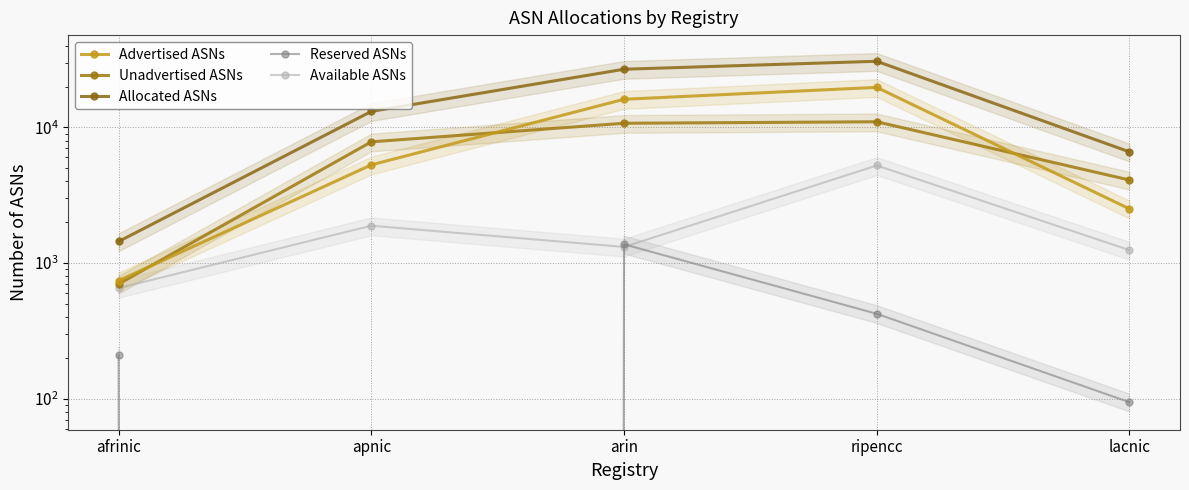

Reading left to right, what are all the values shown in this chart?

Advertised ASNs: afrinic=740	apnic=5290	arin=16116	ripencc=19721	lacnic=2506
Unadvertised ASNs: afrinic=700	apnic=7823	arin=10723	ripencc=10998	lacnic=4091
Allocated ASNs: afrinic=1440	apnic=13113	arin=26839	ripencc=30719	lacnic=6597
Reserved ASNs: afrinic=209	apnic=0	arin=1373	ripencc=422	lacnic=94
Available ASNs: afrinic=653	apnic=1883	arin=1313	ripencc=5235	lacnic=1244